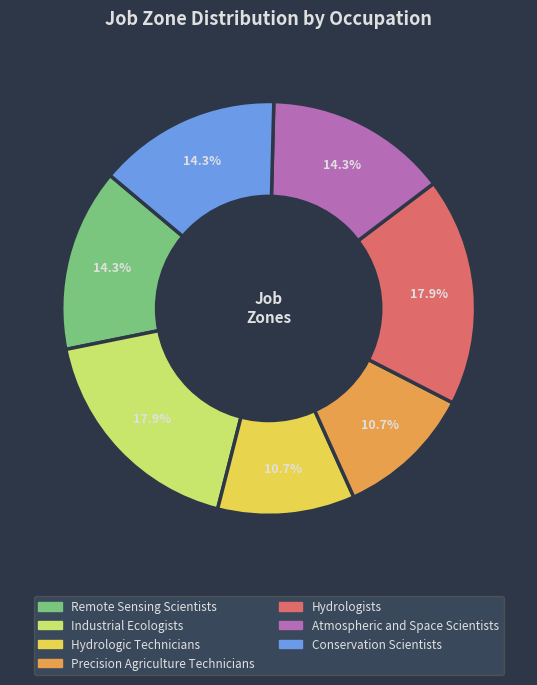

How much of the chart is everything except Hydrologists?

82.1%